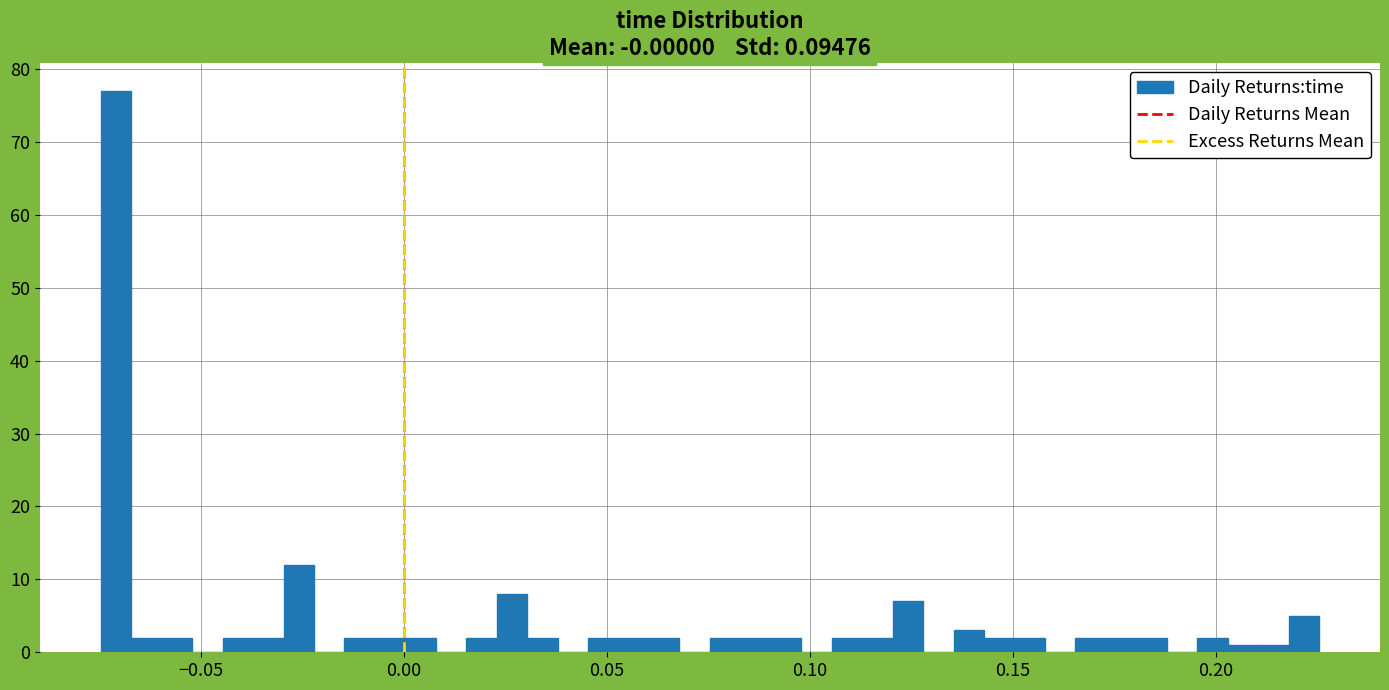

Read against the x-axis, roughly where is the centre of the tallest bar?

-0.070